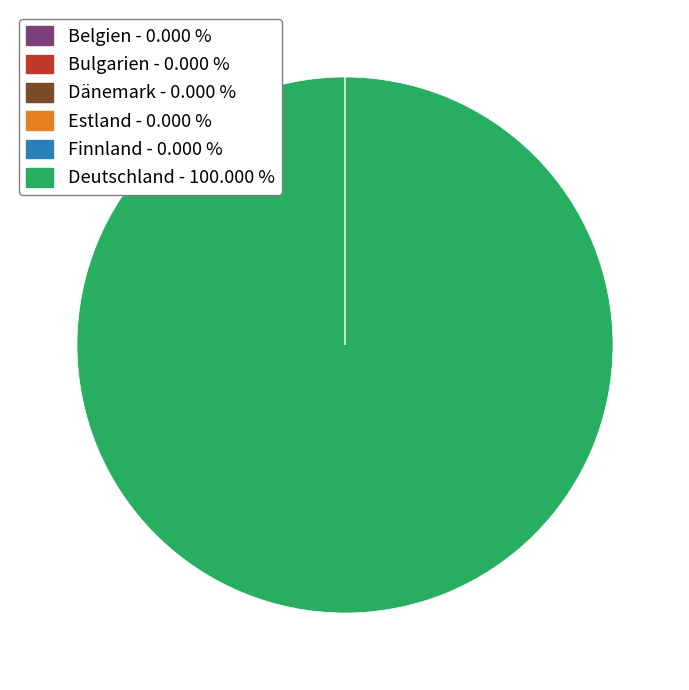

Which category has the biggest portion of the pie?

Deutschland - 100.000 %